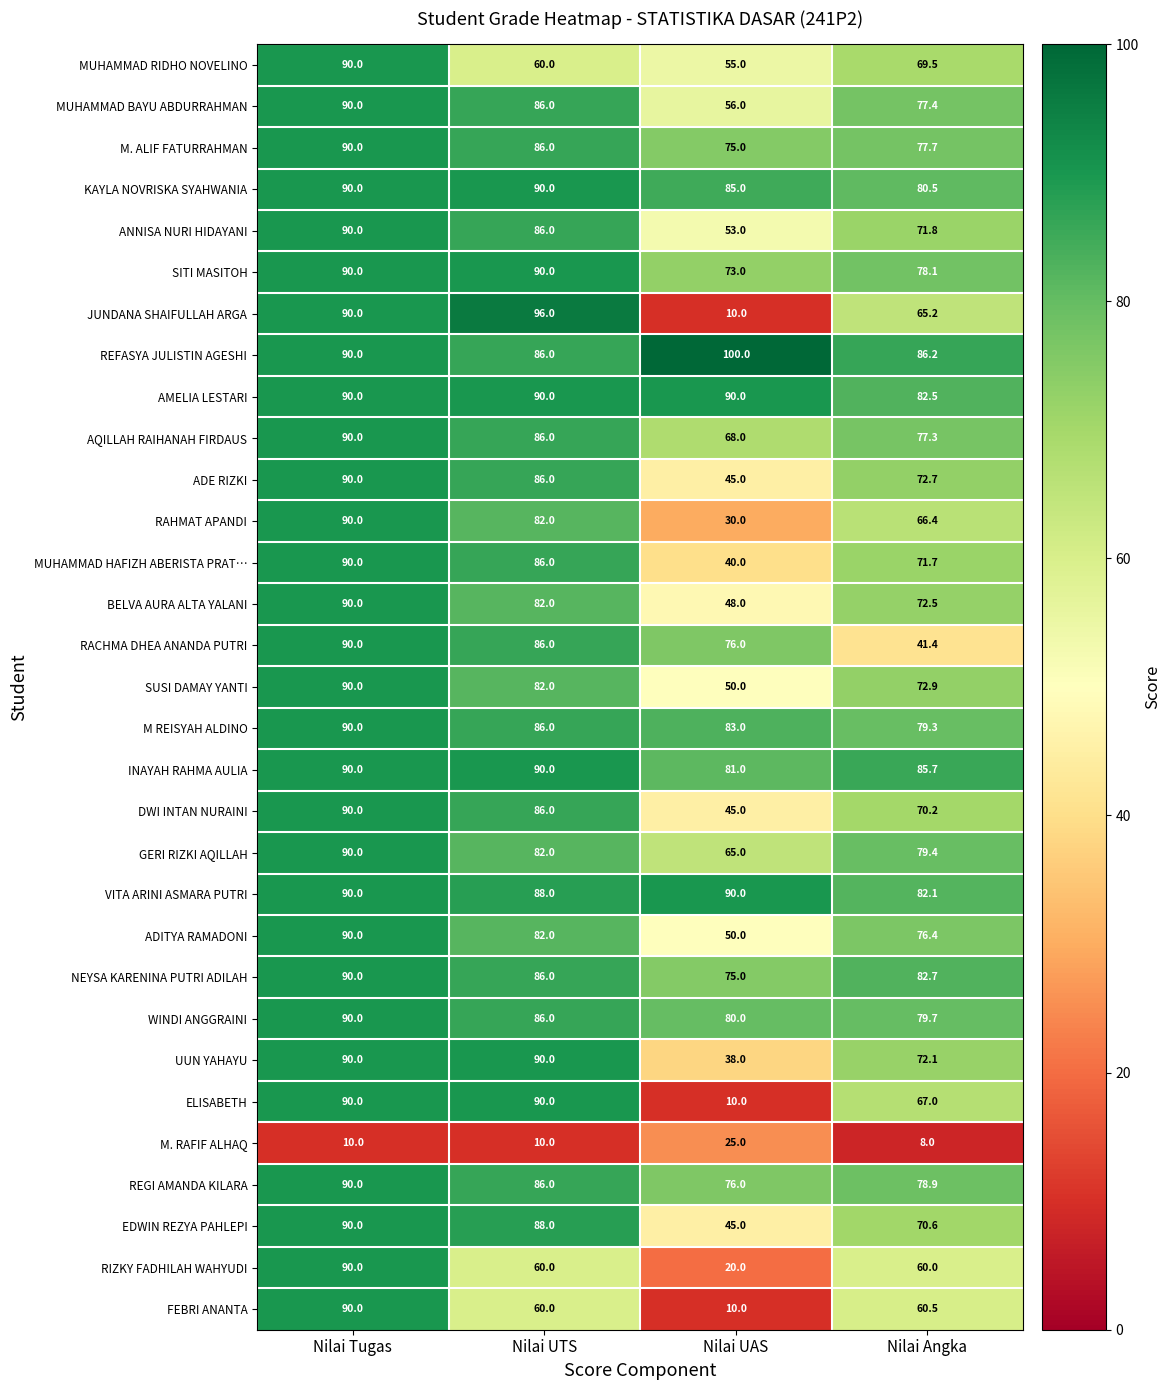

What is the difference between the REFASYA JULISTIN AGESHI values at Nilai Angka and Nilai Tugas?

3.8